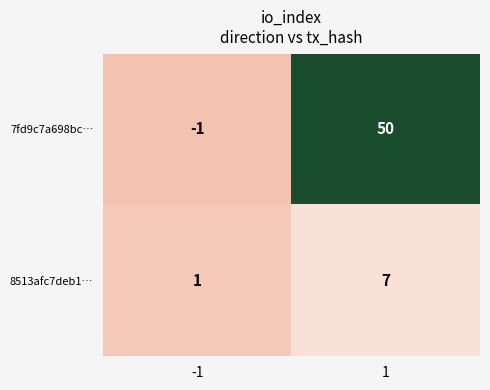

Is the value of 8513afc7deb1… at -1 greater than the value of 7fd9c7a698bc… at -1?

Yes